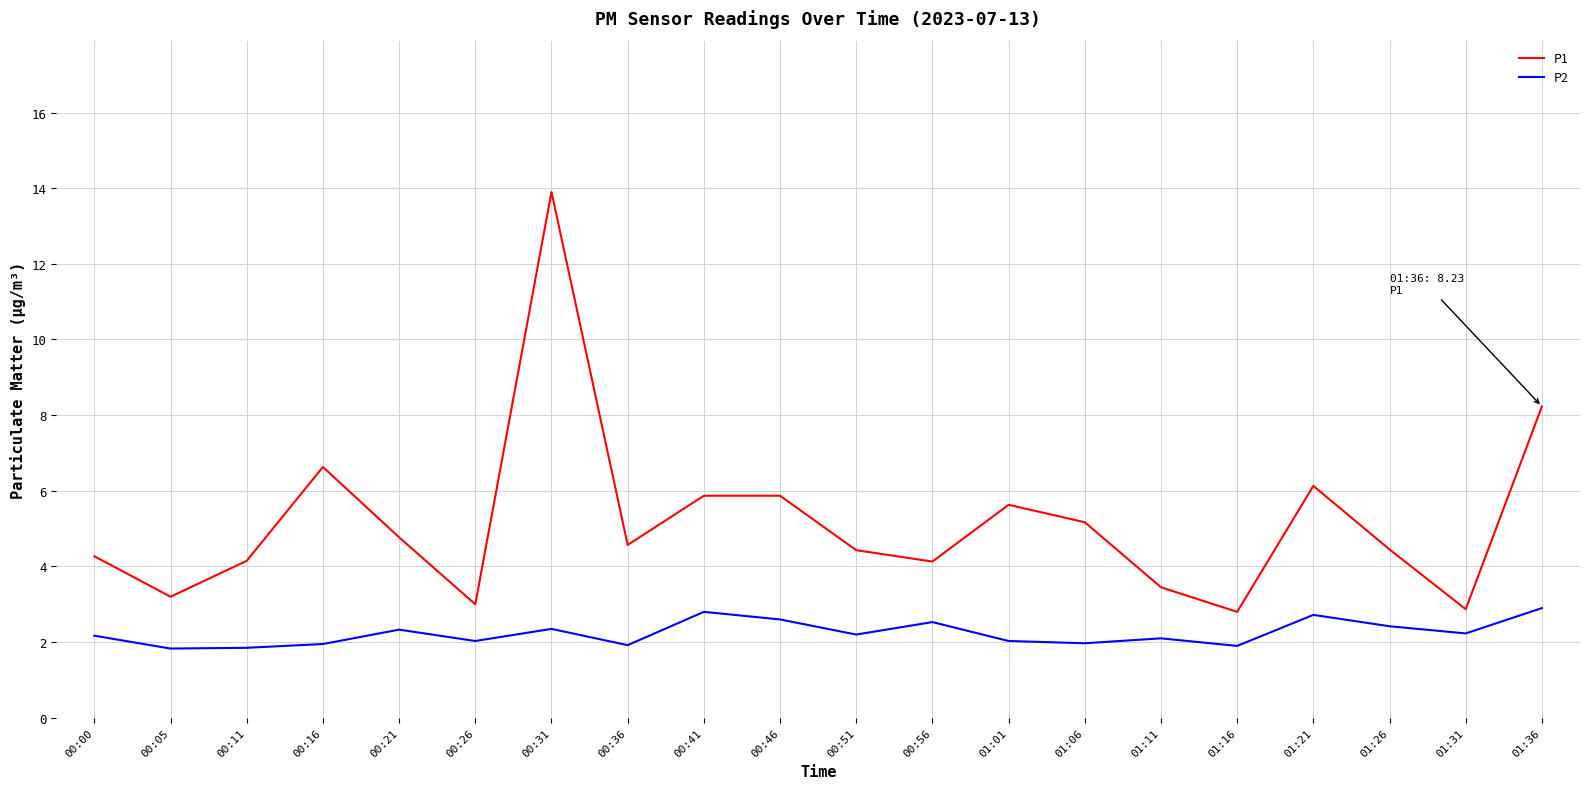

At which label does P2 first exceed 2?

00:00